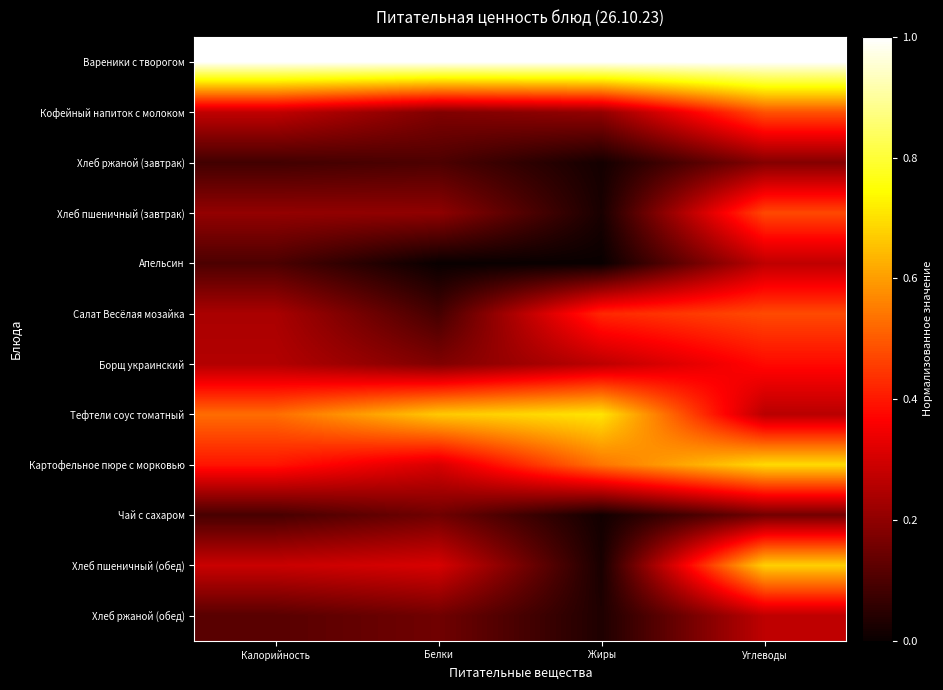

At which category is the sum across all series the highest?

Углеводы